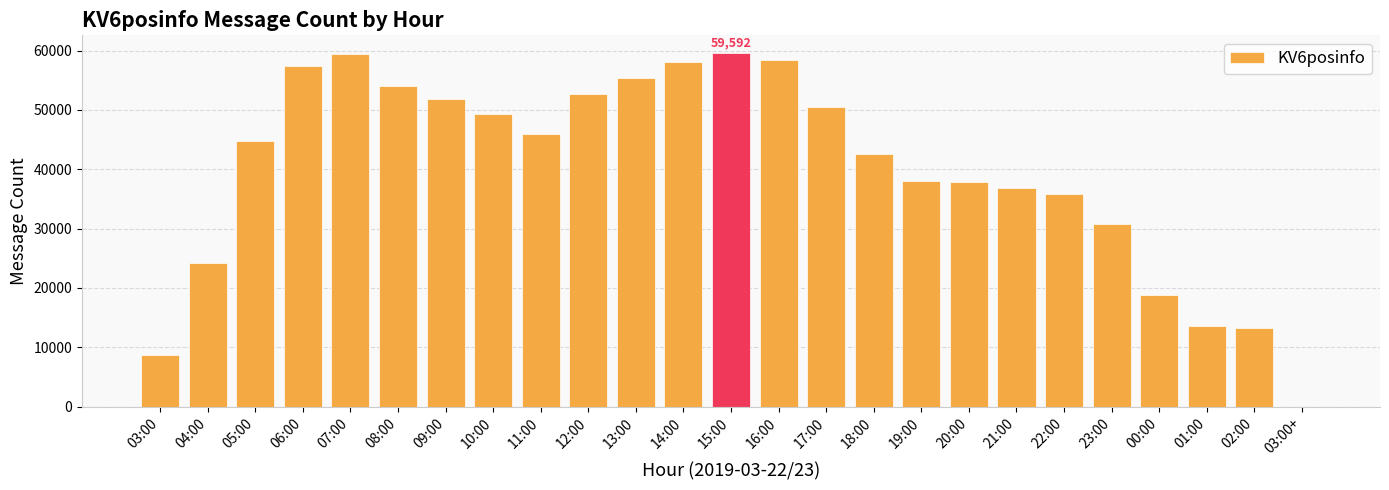

At which label is the value closest to 29797?

23:00